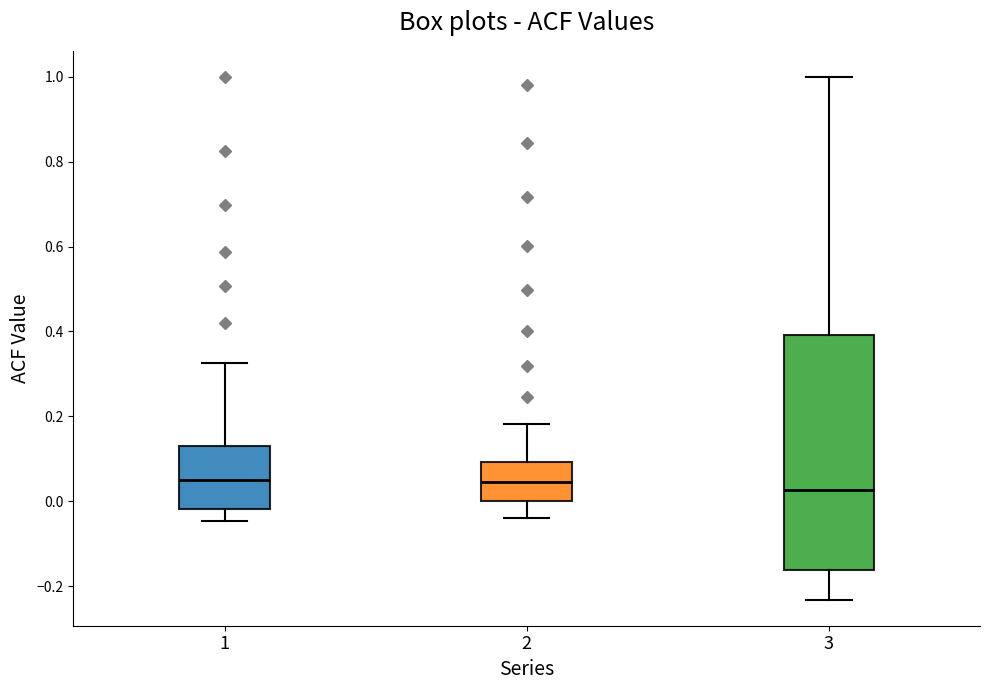

Reading left to right, read every box against the y-axis: the position of its median line, the range the box covers, and the ends of its whiskers. The values are not printed on the chart, so give them approximately, as read against the axis.

1: median 0.06, box -0.02 to 0.12, whiskers -0.04 to 0.32
2: median 0.04, box 0.00 to 0.10, whiskers -0.04 to 0.18
3: median 0.02, box -0.16 to 0.40, whiskers -0.24 to 1.00